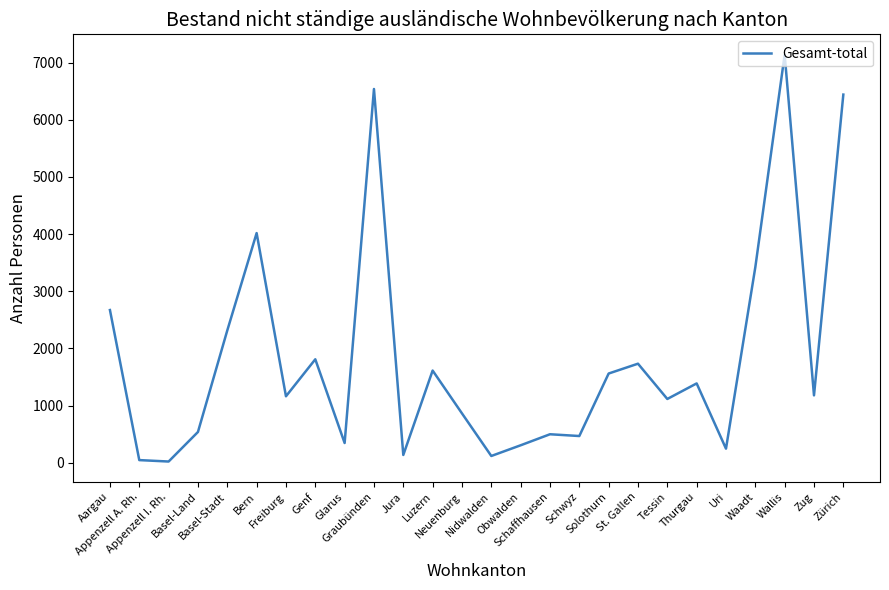

What is the sum of all values?

47694